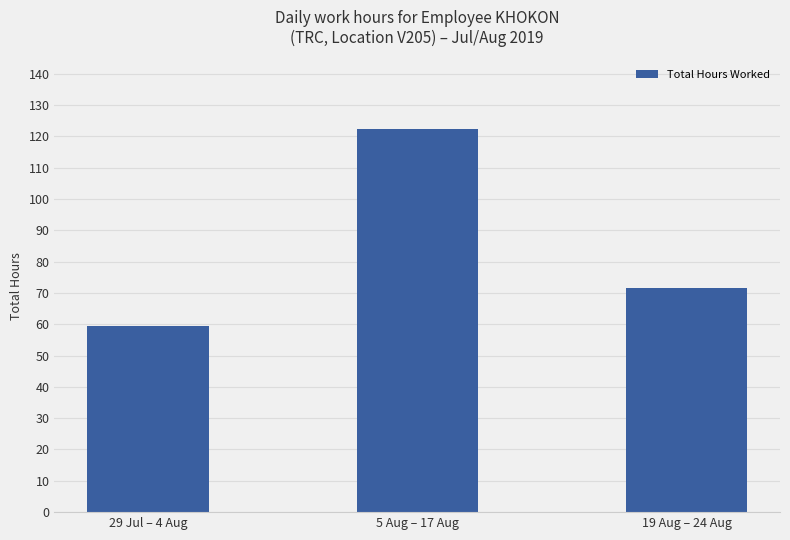

List the labels in order of value, smallest first.

29 Jul – 4 Aug, 19 Aug – 24 Aug, 5 Aug – 17 Aug